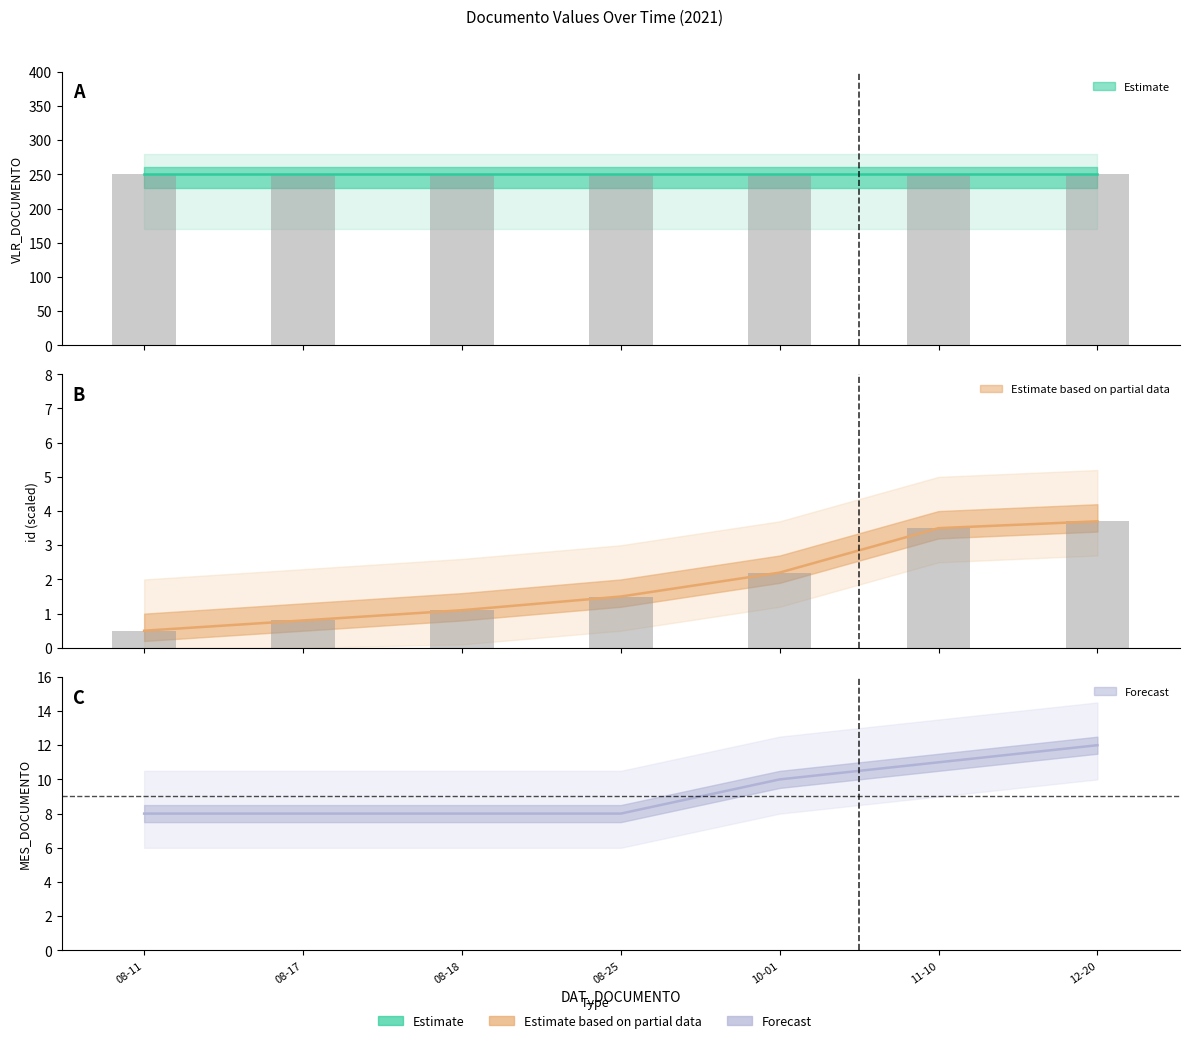

Between 08-11 and 08-18, which is larger?

08-11